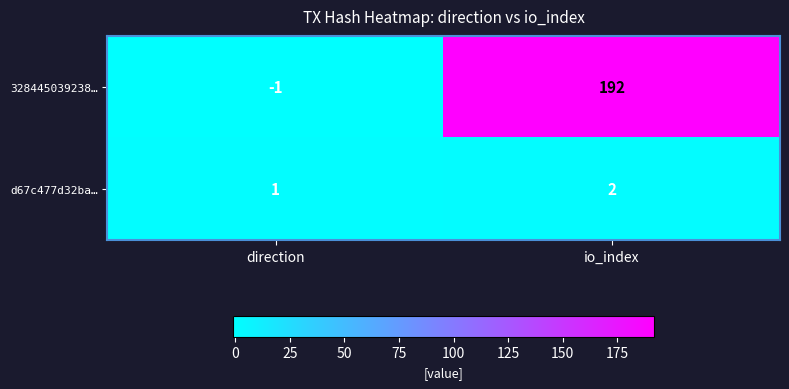

At how many categories does at least one series exceed 30?

1